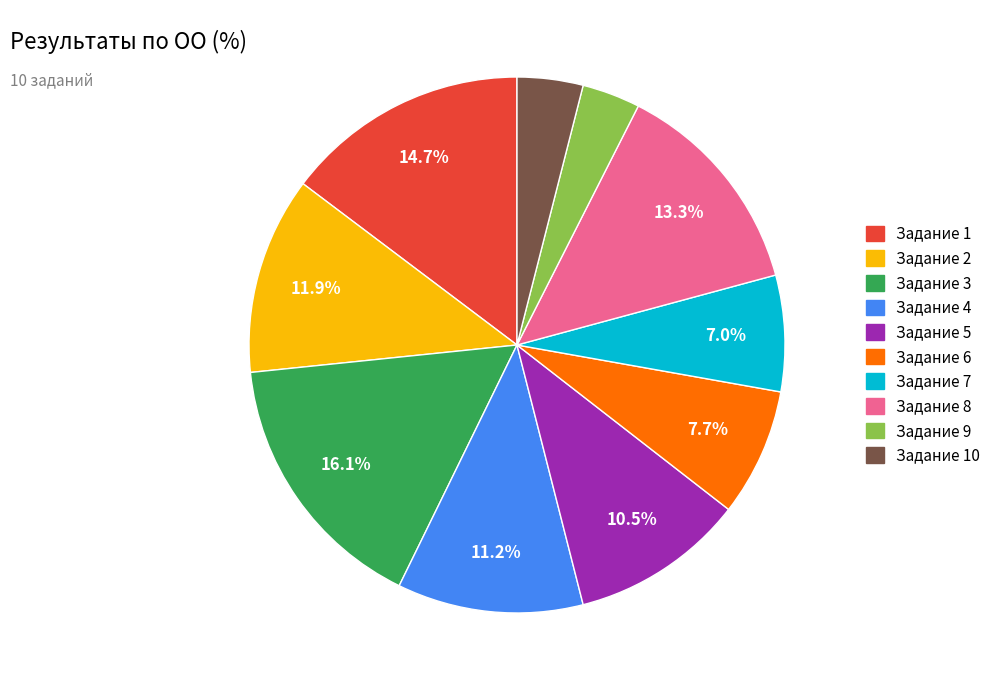

Does any single category account for the majority?

No